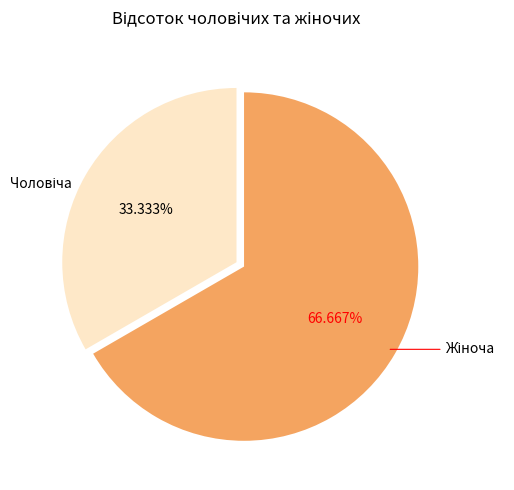

Is there any slice that represents more than half of the pie?

Yes